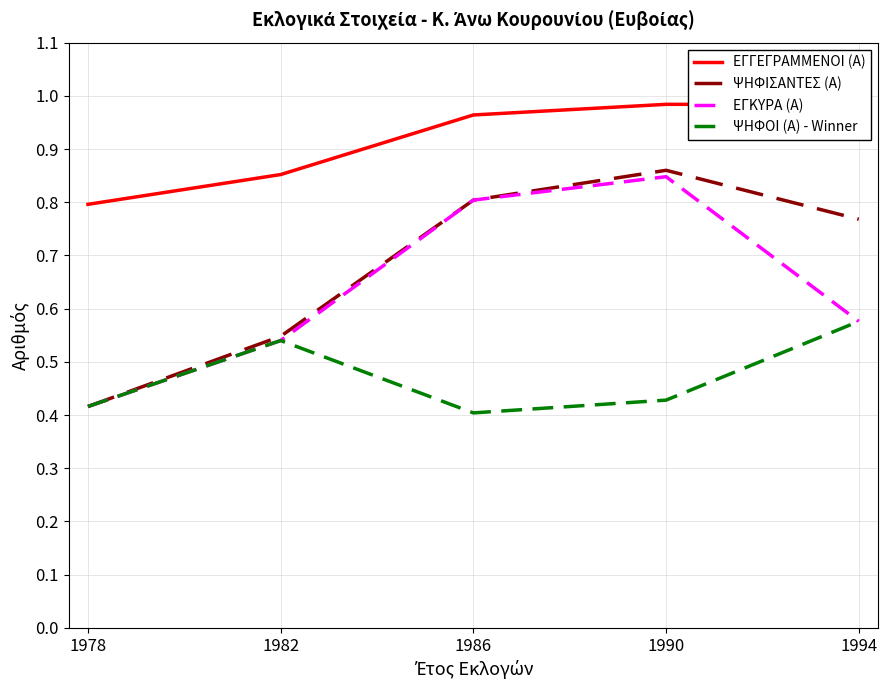

True or false: ΨΗΦΟΙ (Α) - Winner and ΨΗΦΙΣΑΝΤΕΣ (Α) intersect in this chart.

False